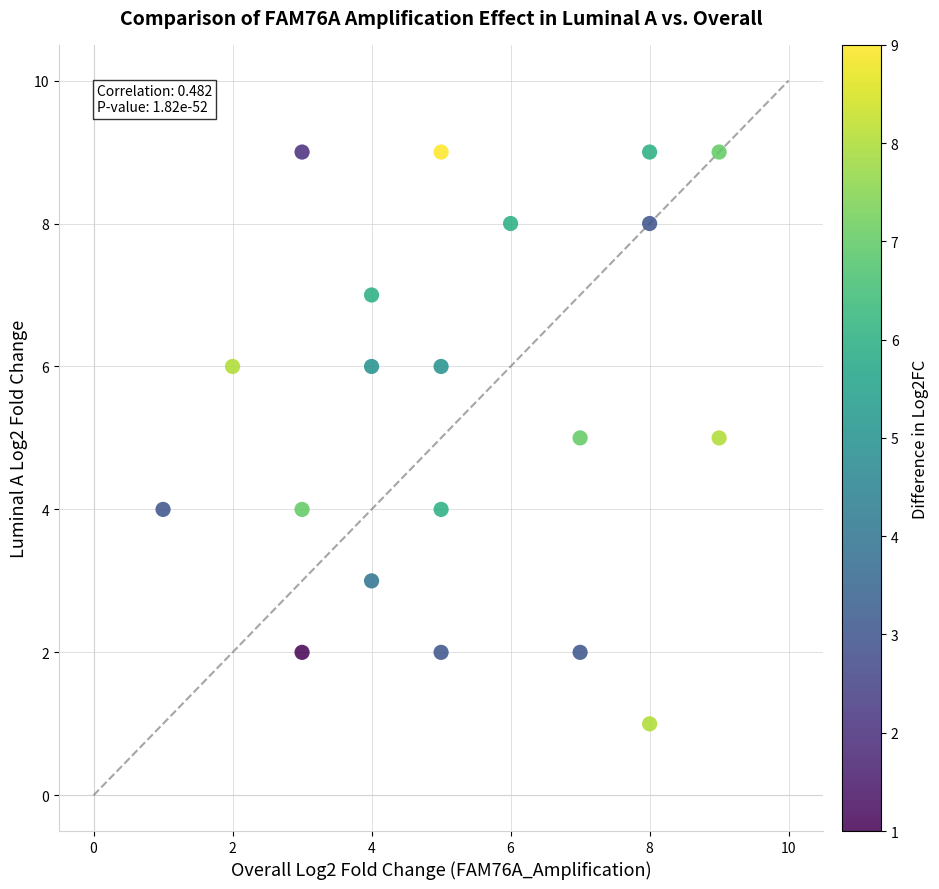

What is the range of X values (max minus min)?

8